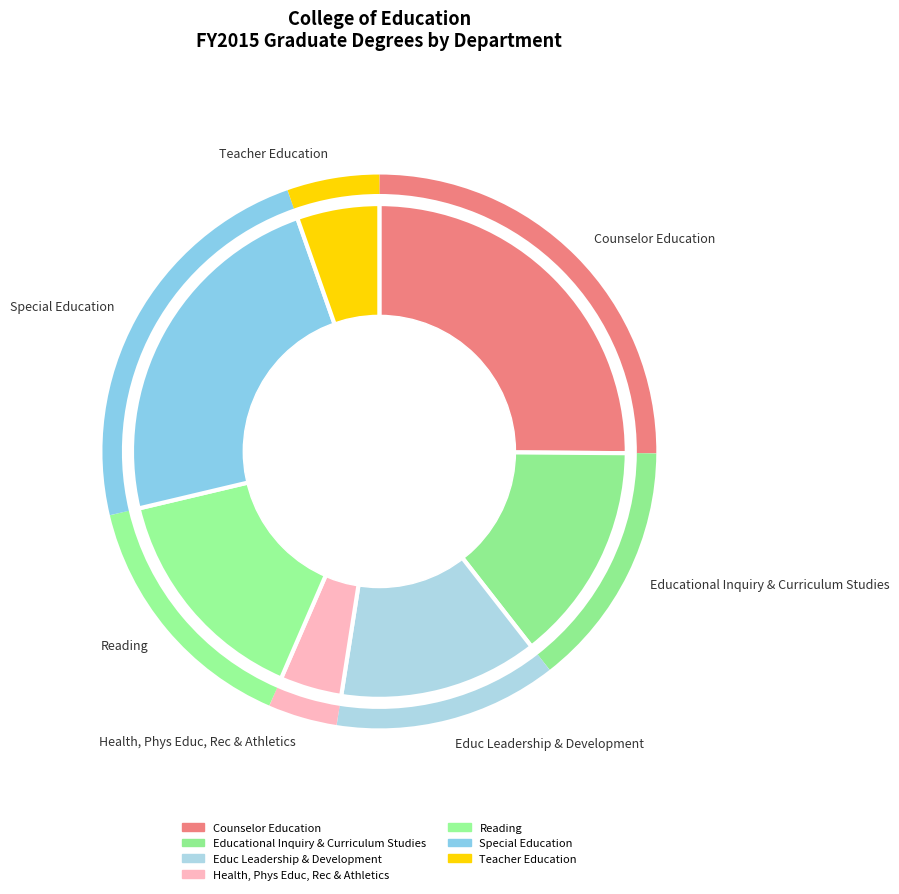

The Health, Phys Educ, Rec & Athletics slice represents 4% of the pie. True or false?

True